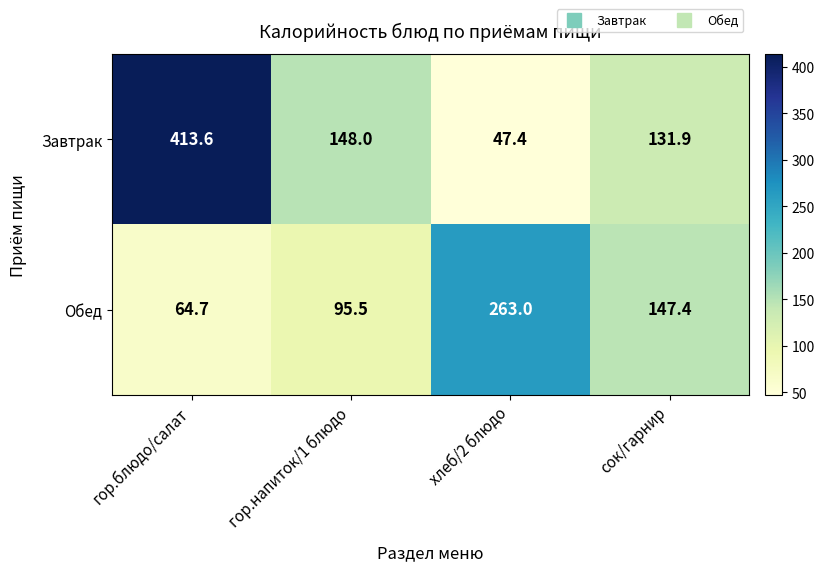

What is the smallest value displayed?

47.4